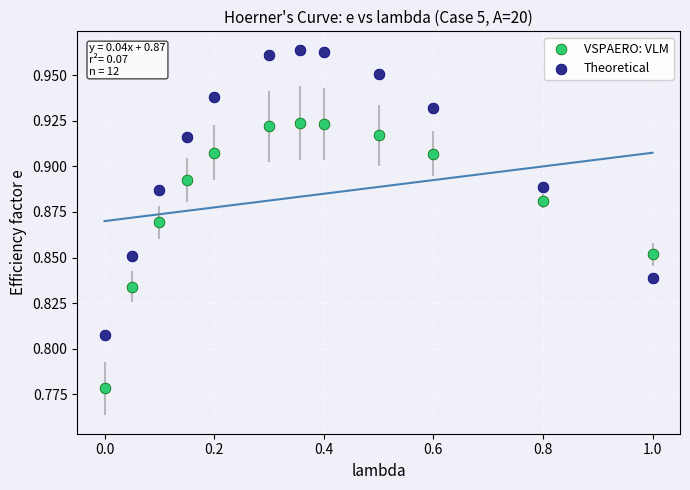

Which series reaches the maximum Y coordinate?

Theoretical